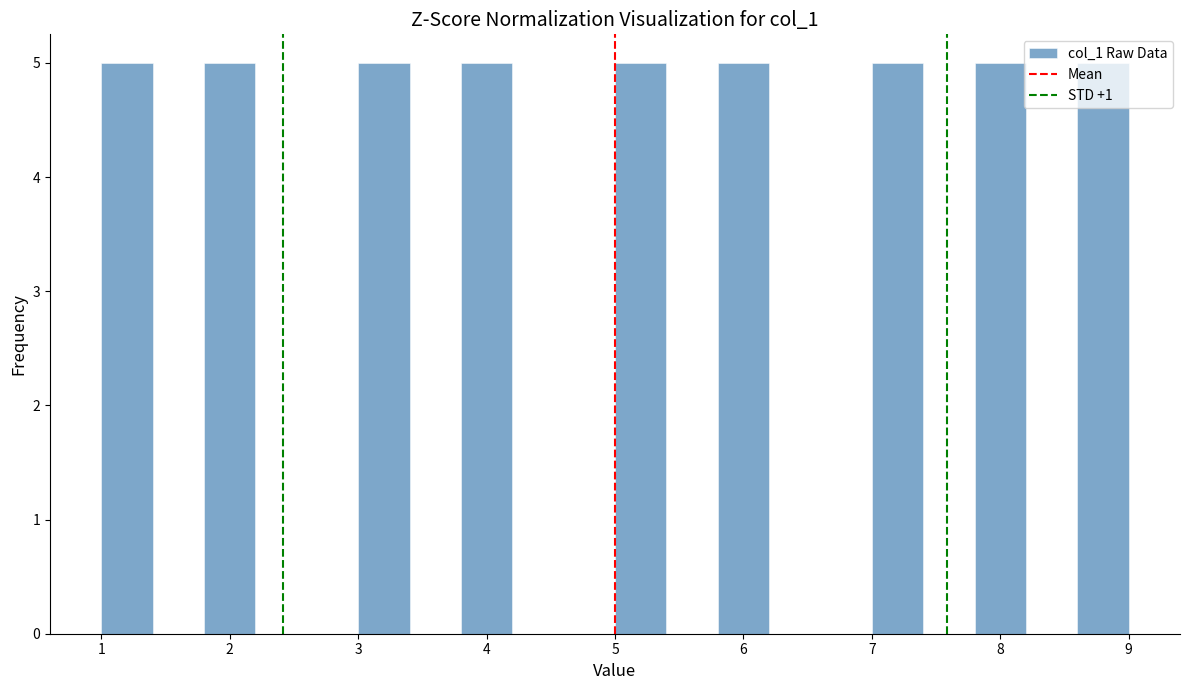

Reading left to right, list every bar in this chart as the range it spans on the x-axis followed by its height. The values are not printed on the chart, so give them approximately, as read against the axis.

1.0 to 1.4: 5
1.4 to 1.8: 0
1.8 to 2.2: 5
2.2 to 2.6: 0
2.6 to 3.0: 0
3.0 to 3.4: 5
3.4 to 3.8: 0
3.8 to 4.2: 5
4.2 to 4.6: 0
4.6 to 5.0: 0
5.0 to 5.4: 5
5.4 to 5.8: 0
5.8 to 6.2: 5
6.2 to 6.6: 0
6.6 to 7.0: 0
7.0 to 7.4: 5
7.4 to 7.8: 0
7.8 to 8.2: 5
8.2 to 8.6: 0
8.6 to 9.0: 5